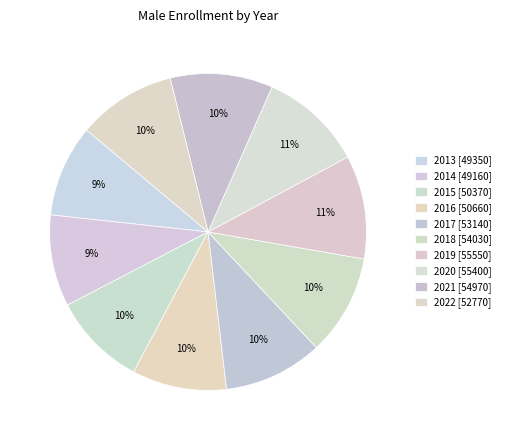

What is the smallest slice in the pie chart?

2014